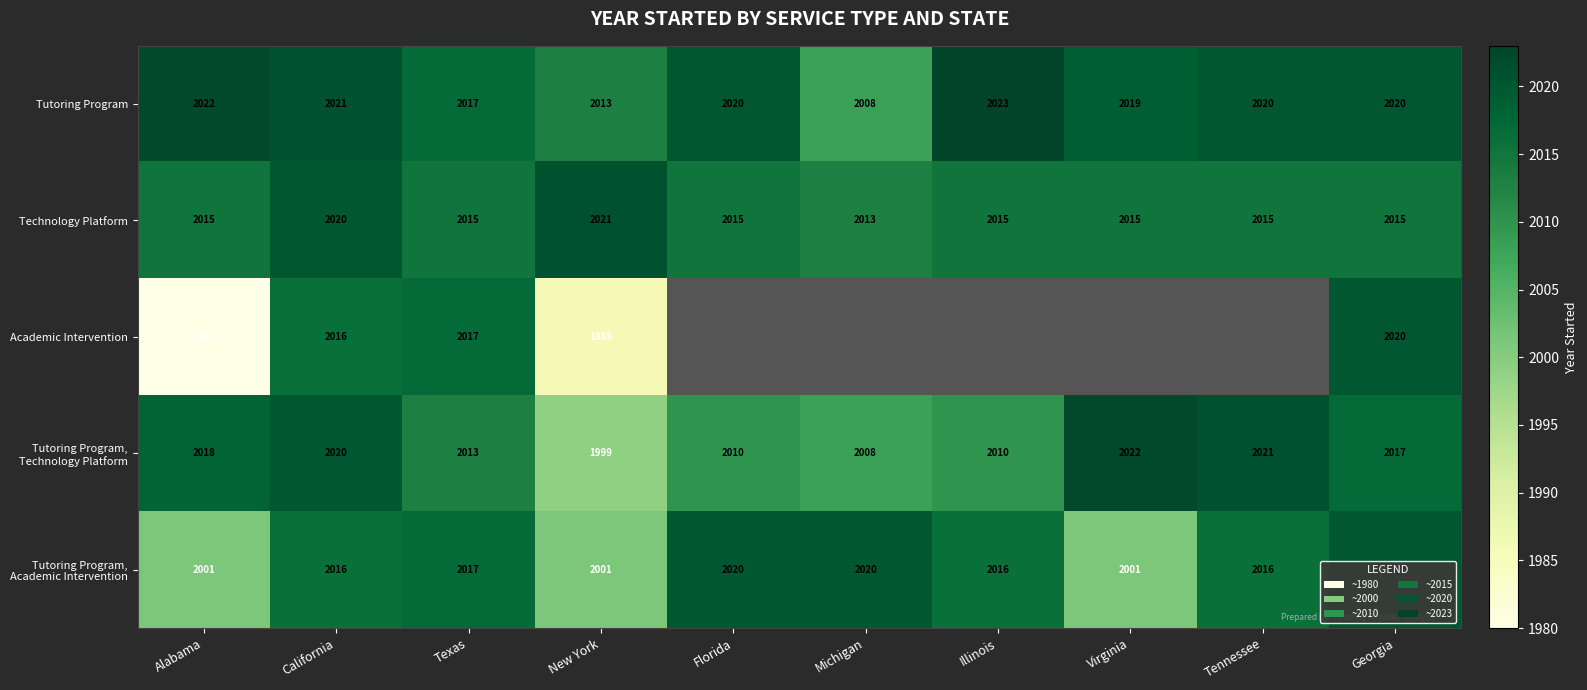

What is the greatest value displayed?

2023.0